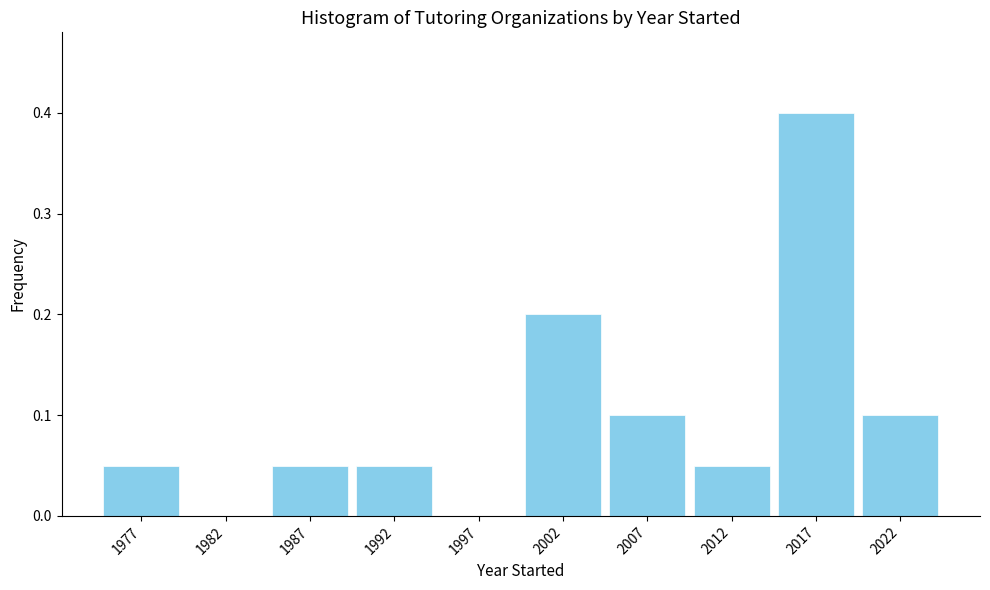

Over which range of the x-axis is the bar tallest?

2015 to 2020